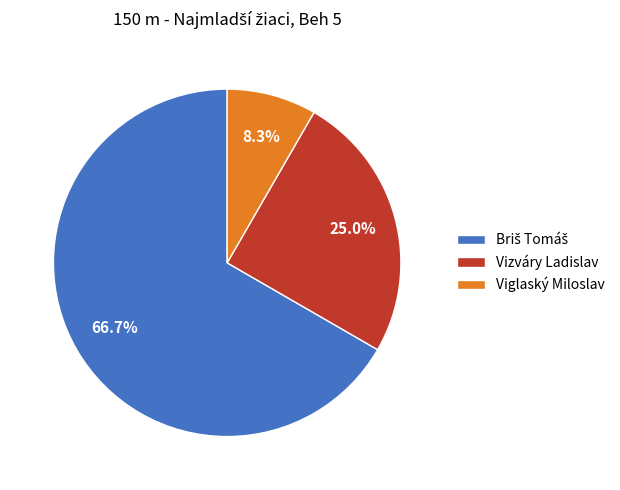

Which category has the smallest portion of the pie?

Viglaský Miloslav